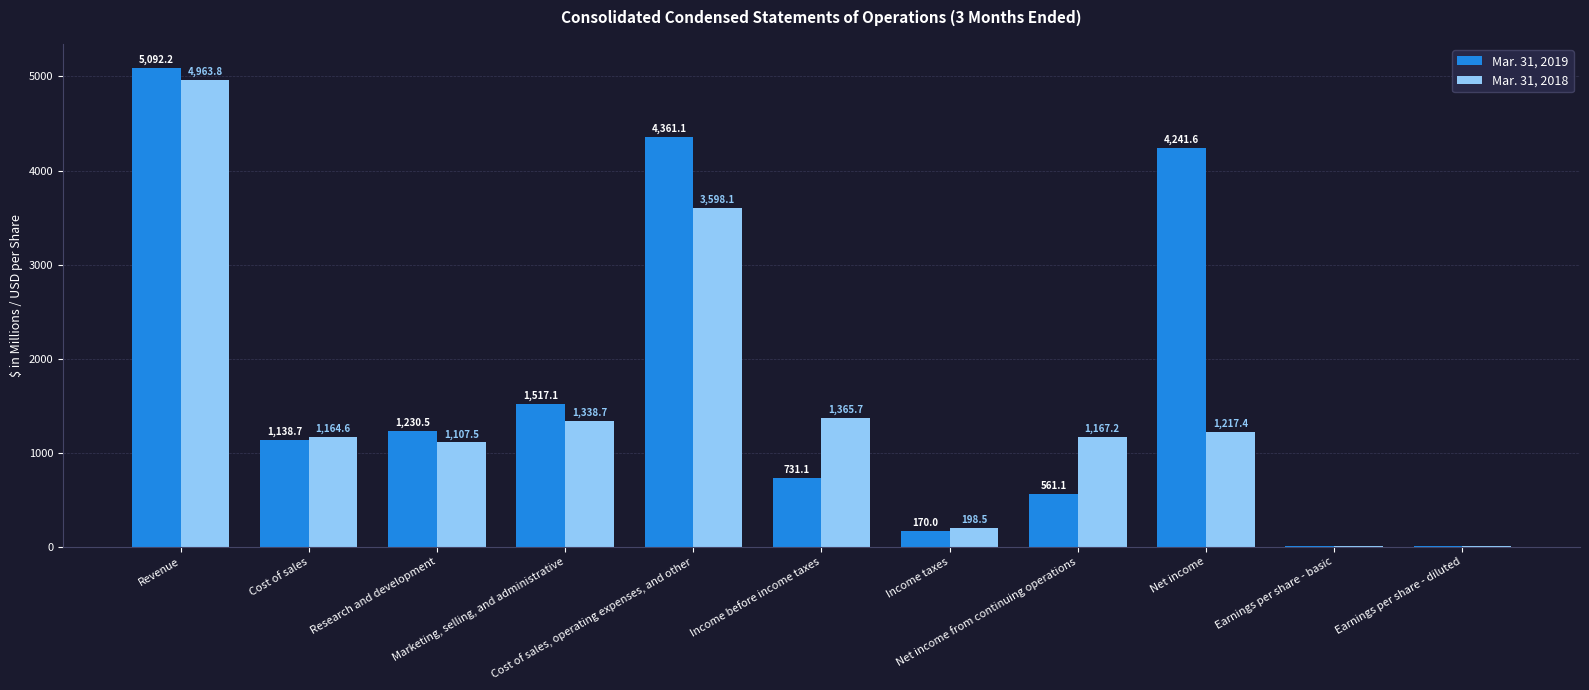

What is the difference between the Mar. 31, 2018 values at Net income from continuing operations and Cost of sales, operating expenses, and other?

2430.9